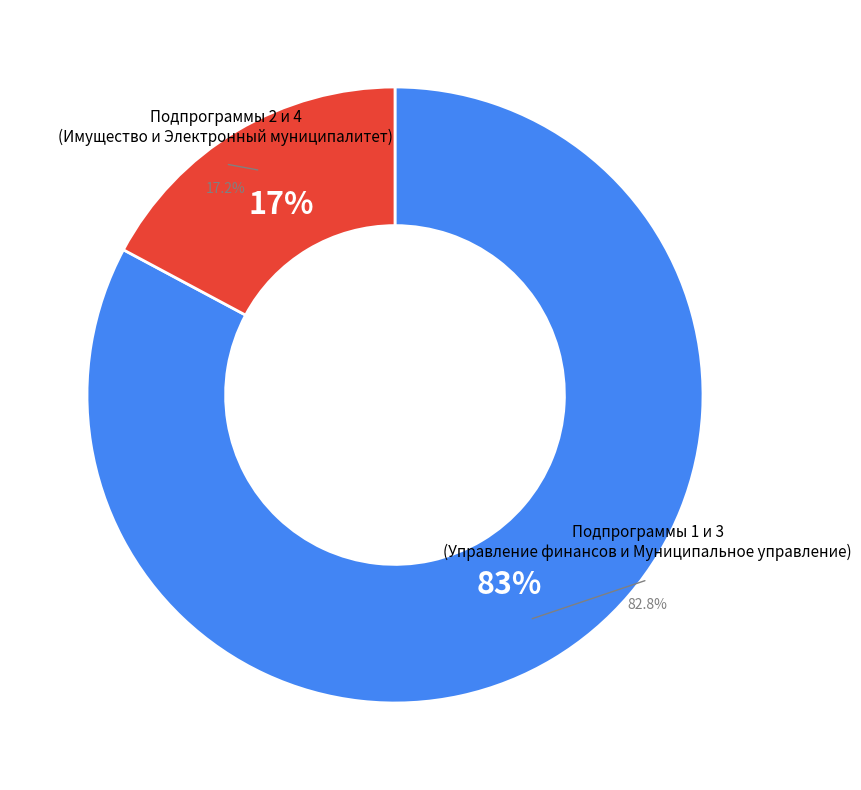

To the nearest percent, what percentage of the pie is Подпрограмма 3 Муниципальное управление?

69%